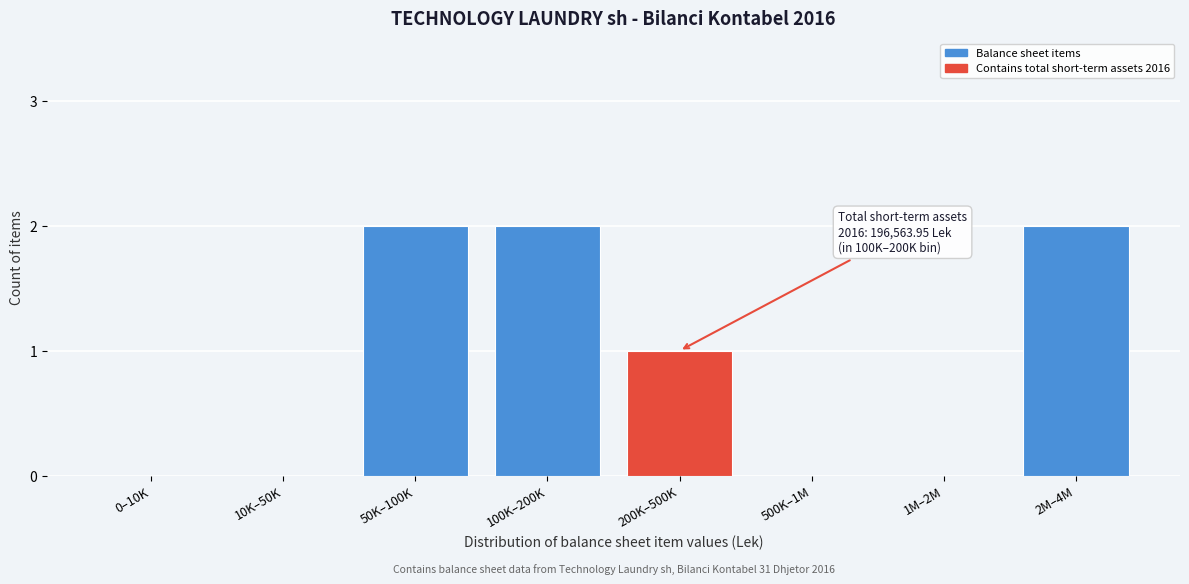

Reading left to right, list all the values displayed in this chart.

0–10K=0	10K–50K=0	50K–100K=2	100K–200K=2	200K–500K=1	500K–1M=0	1M–2M=0	2M–4M=2